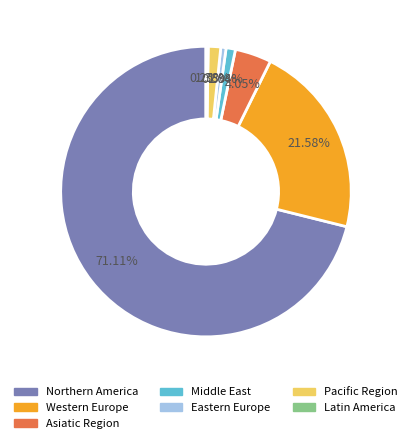

What percentage is the Pacific Region slice, to the nearest percent?

1%